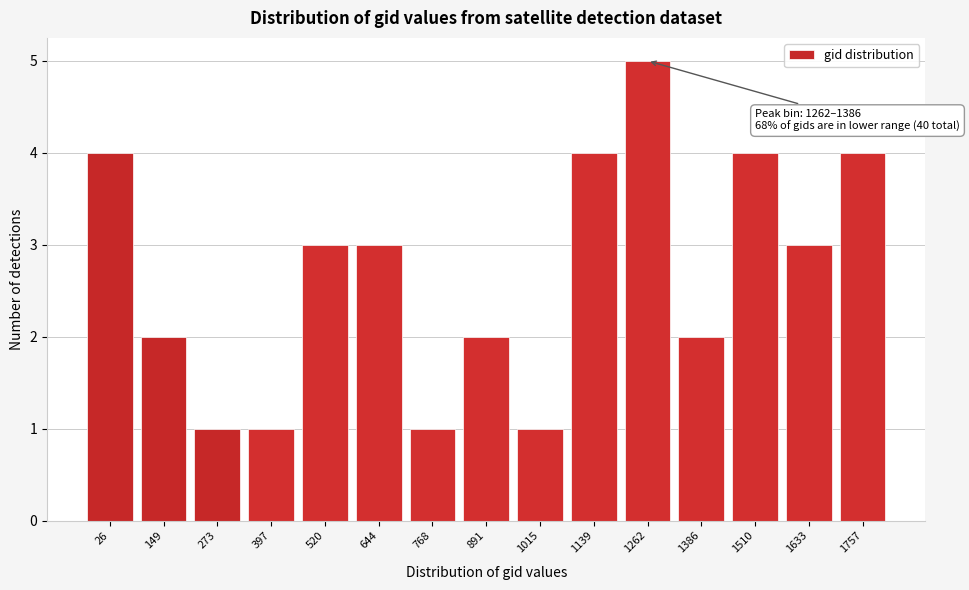

Reading right to left, transcribe all the data shown in this chart.

1757=4	1633=3	1510=4	1386=2	1262=5	1139=4	1015=1	891=2	768=1	644=3	520=3	397=1	273=1	149=2	26=4